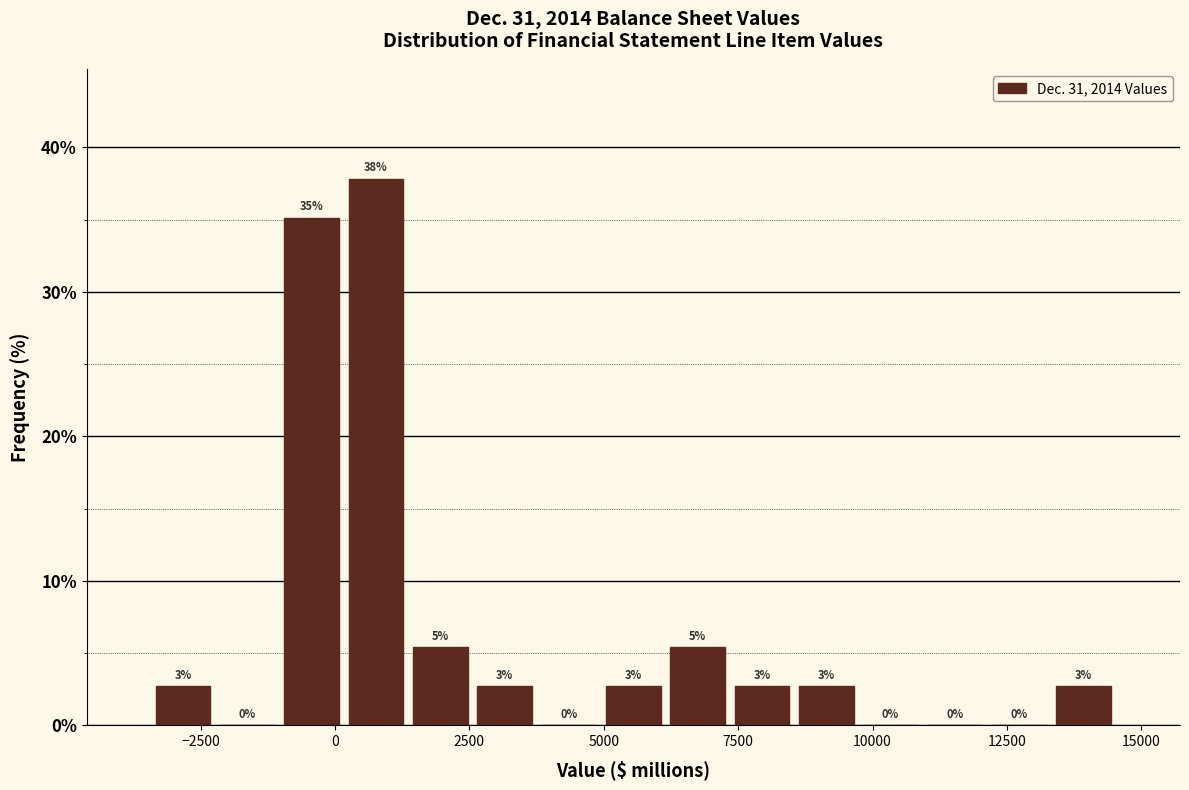

Read against the x-axis, roughly where is the centre of the tallest bar?

1000